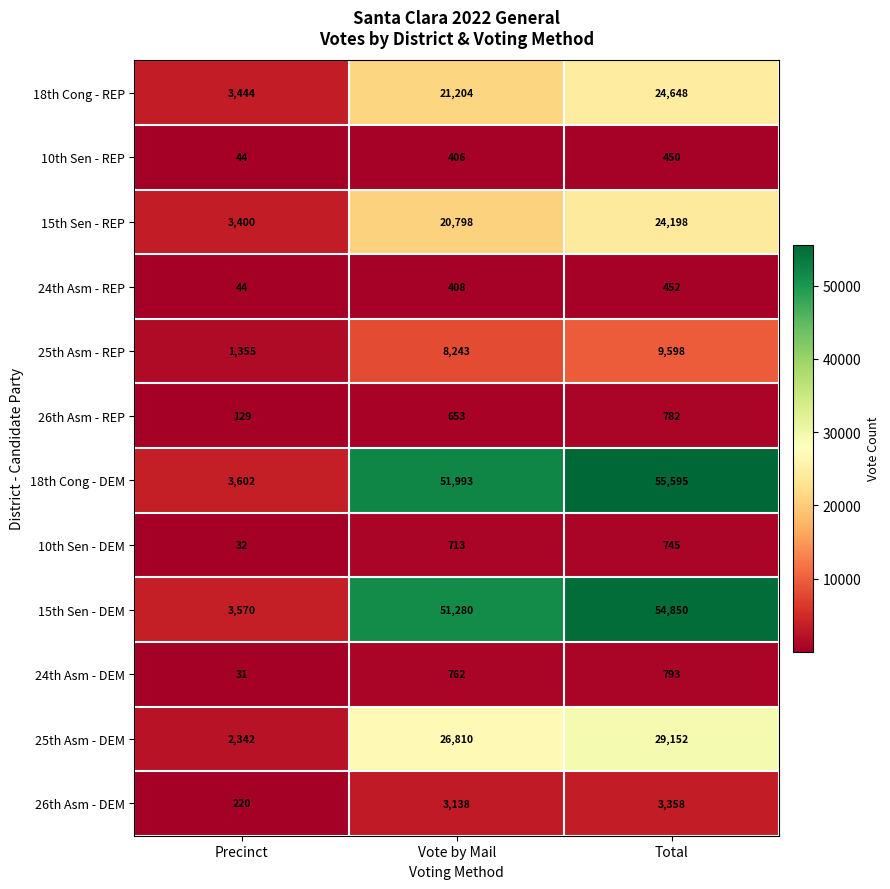

What value does the 26th Asm - REP series have at Vote by Mail, to the nearest 10?

650